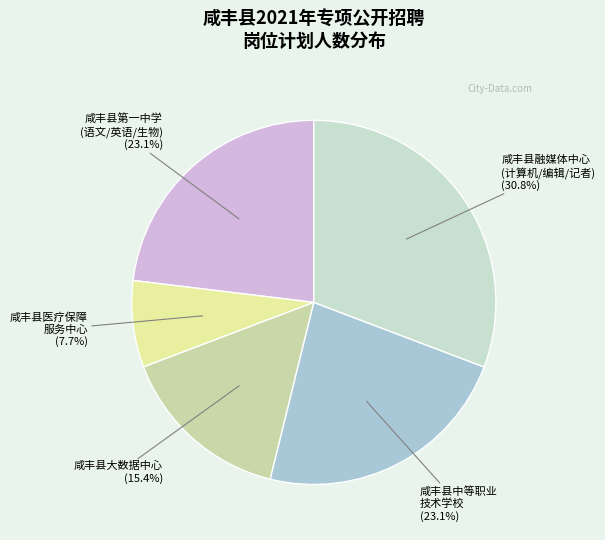

Is there any slice that represents more than half of the pie?

No